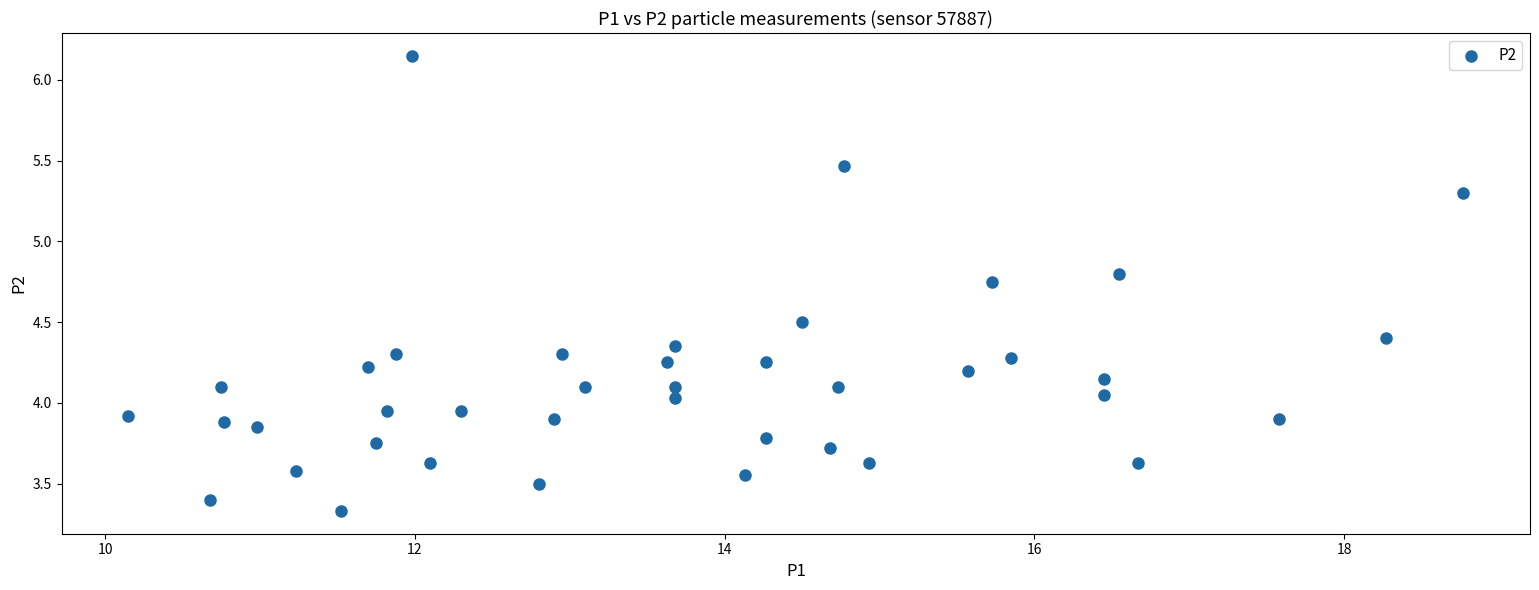

What is the range of X values (max minus min)?

8.6